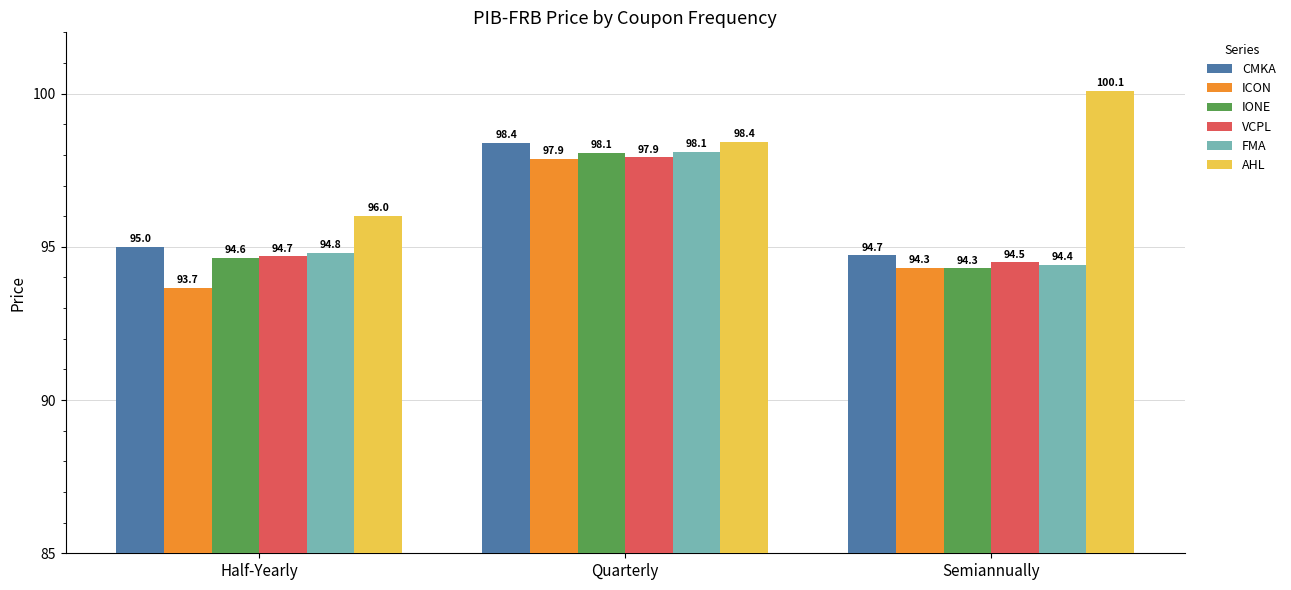

Which category has the highest value in the AHL series?

Semiannually